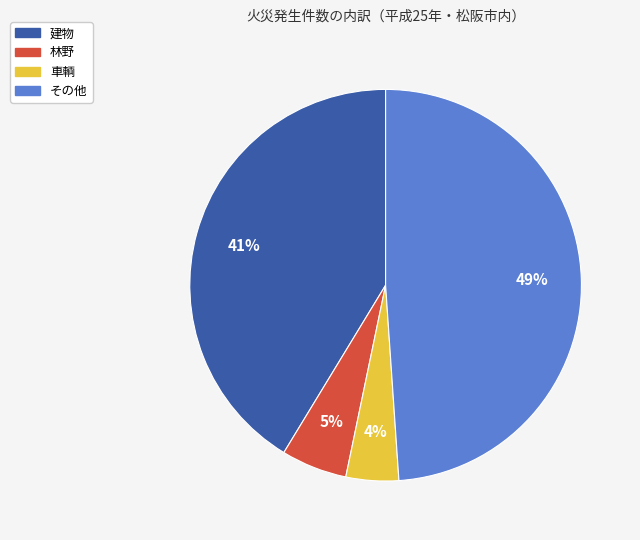

Is there a majority slice in this chart?

No